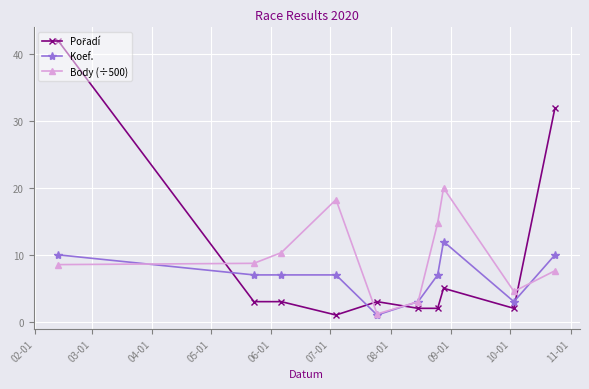

What is the minimum value shown in the chart?

1.0